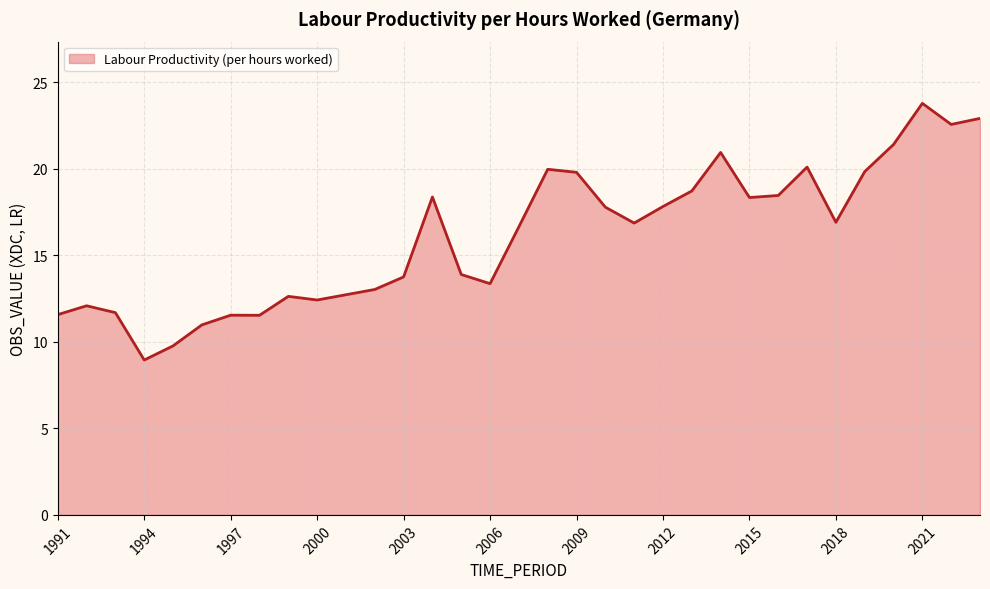

How many values exceed 16?

18